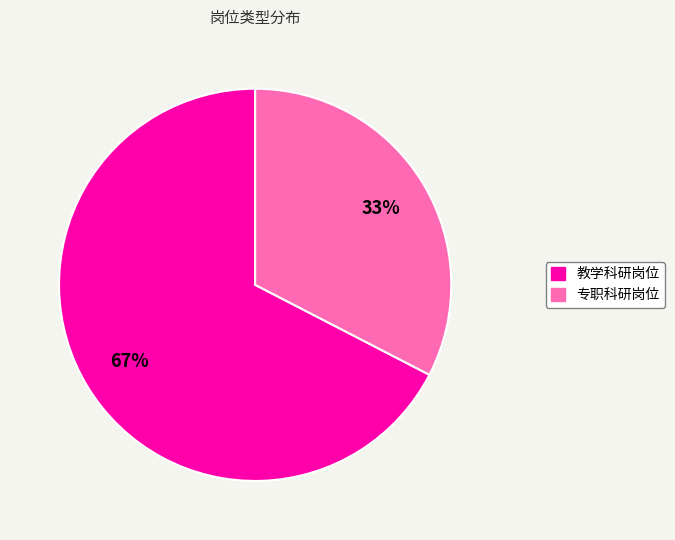

Is the sum of 专职科研岗位 and 教学科研岗位 greater than half?

Yes